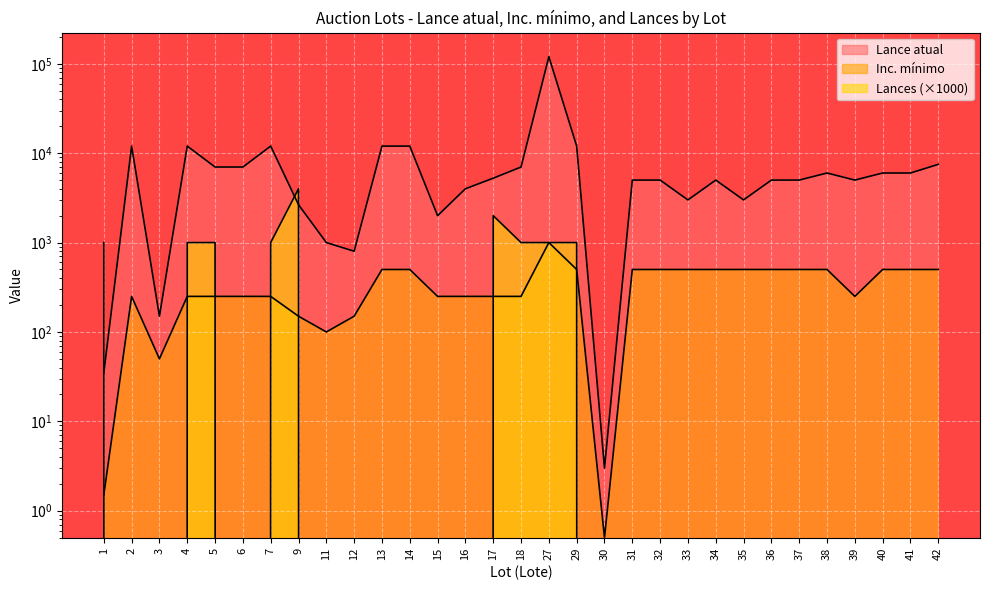

The value of Lances at 42 is 0.0. True or false?

True